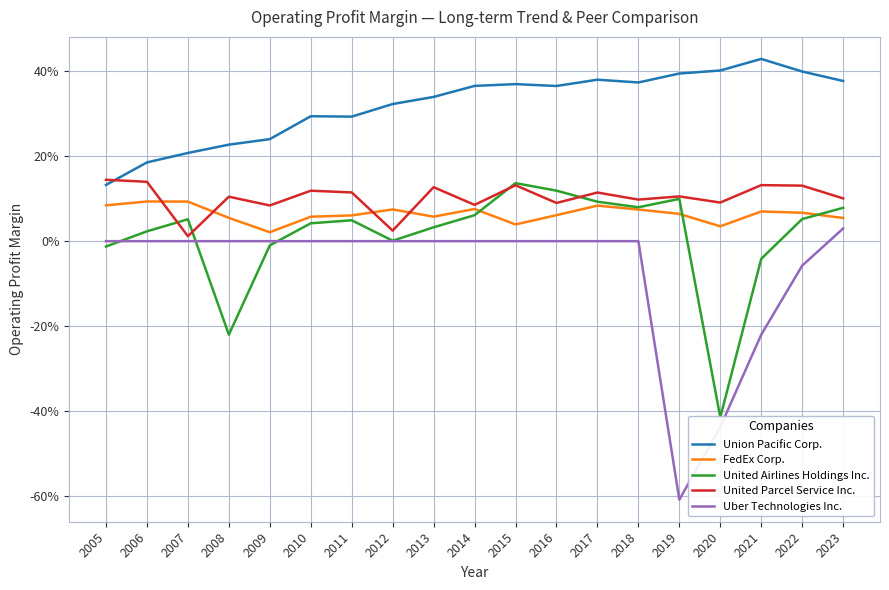

List the labels in order of Uber Technologies Inc. value, smallest first.

2019, 2020, 2021, 2022, 2005, 2006, 2007, 2008, 2009, 2010, 2011, 2012, 2013, 2014, 2015, 2016, 2017, 2018, 2023